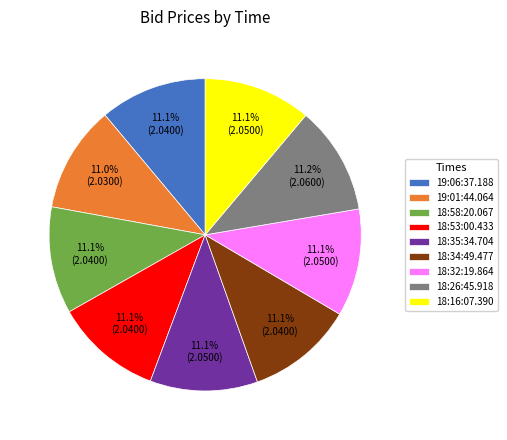

Approximately how many times larger is the value at 19:01:44.064 compared to 18:34:49.477?

1.0